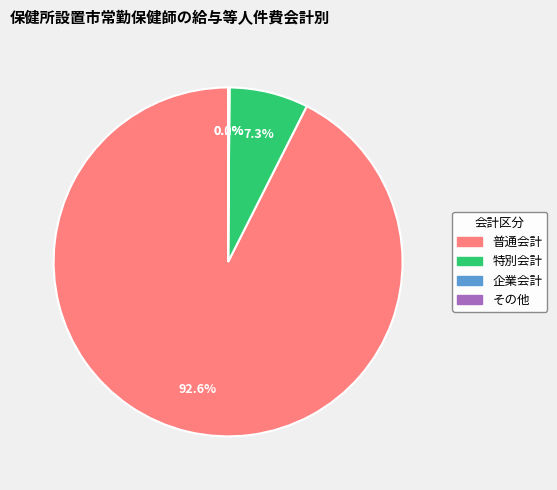

Which category has the biggest portion of the pie?

普通会計